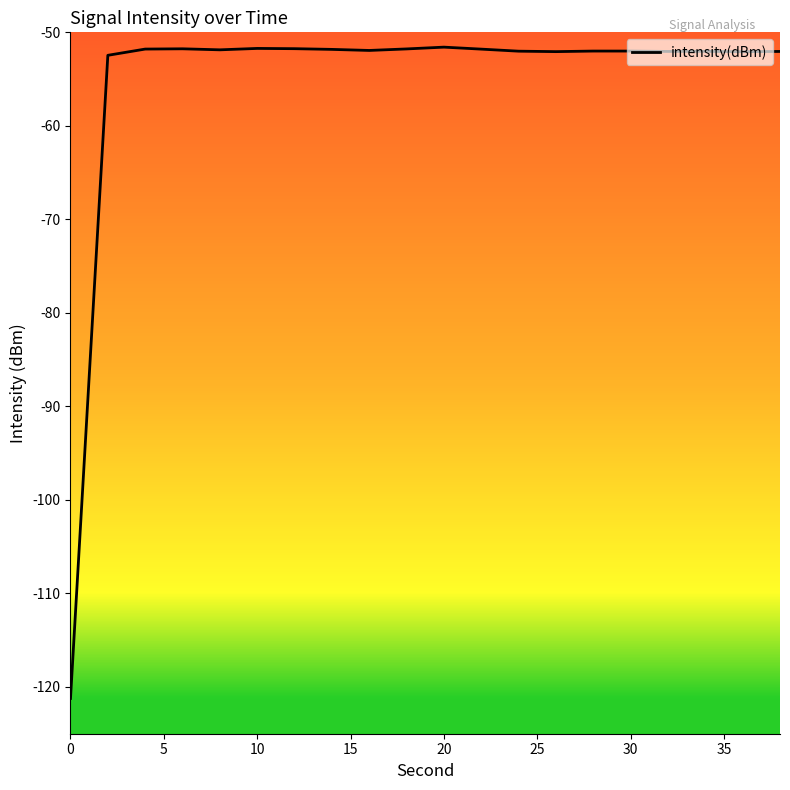

What is the difference between the maximum and minimum values?

69.6